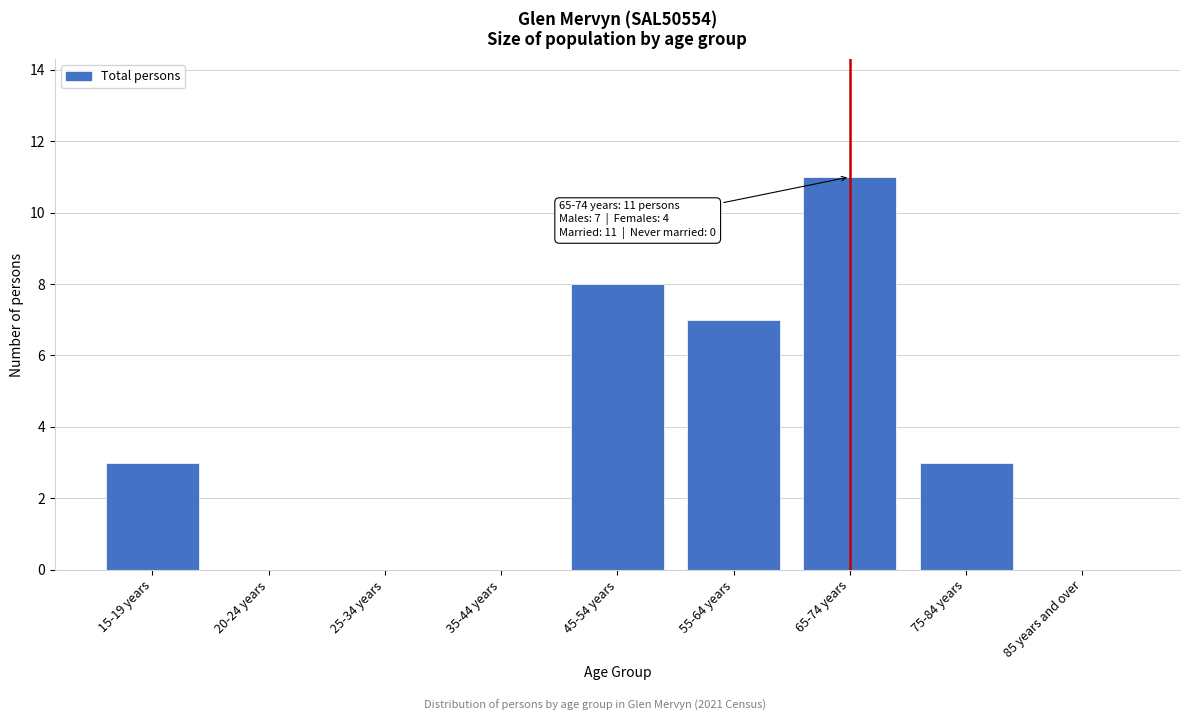

Reading right to left, what are all the values shown in this chart?

85 years and over=0	75-84 years=3	65-74 years=11	55-64 years=7	45-54 years=8	35-44 years=0	25-34 years=0	20-24 years=0	15-19 years=3